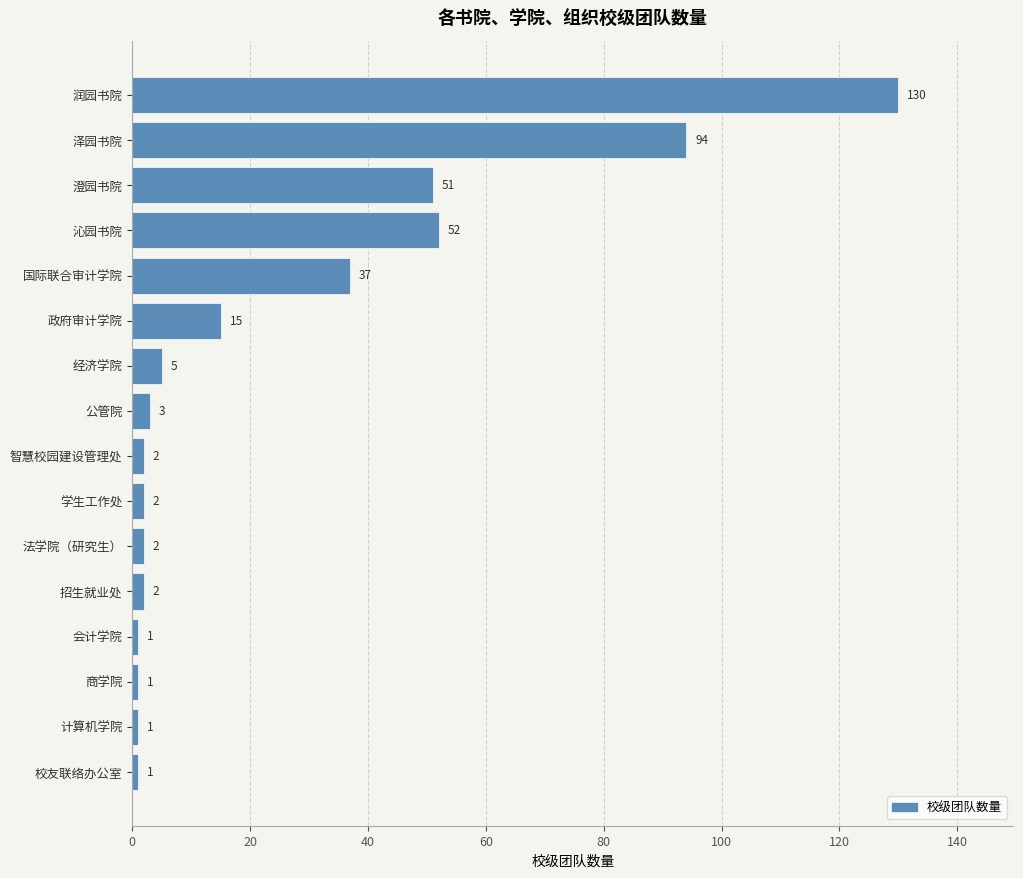

Which has a higher value, 法学院（研究生） or 澄园书院?

澄园书院